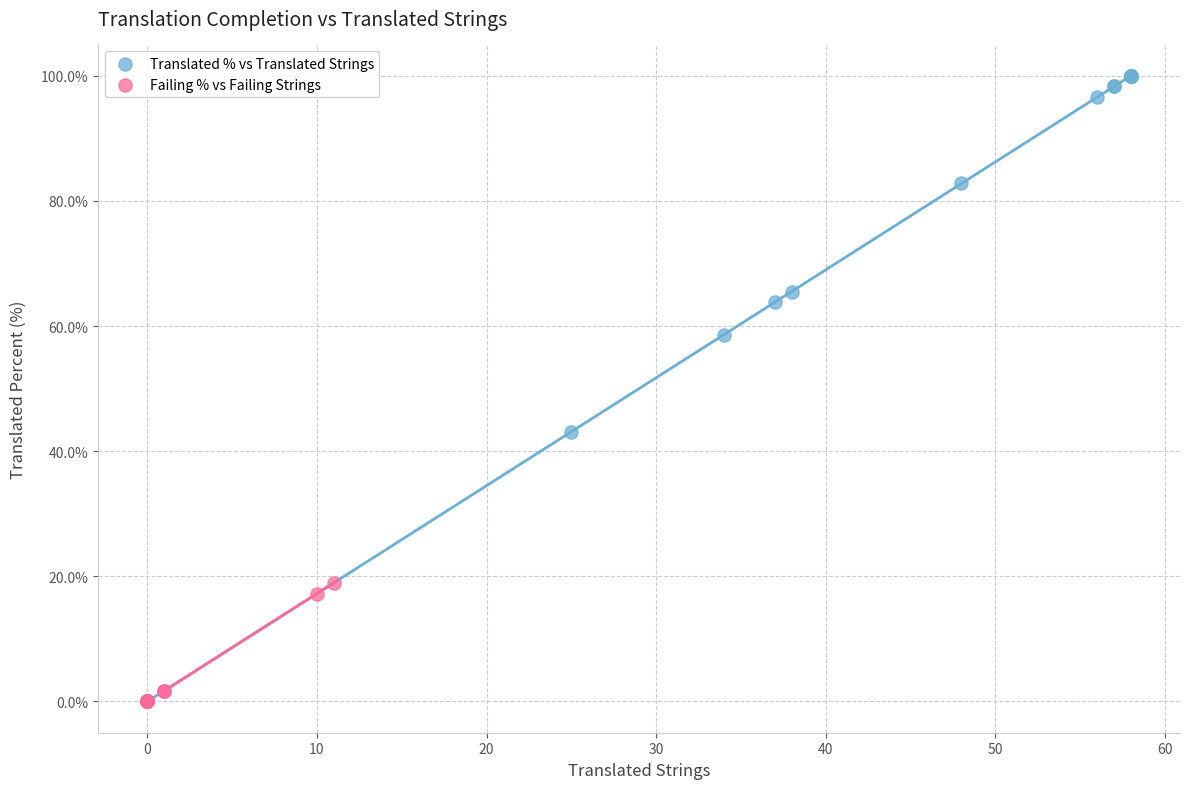

Which series has the largest Y range (max minus min)?

Translated % vs Translated Strings